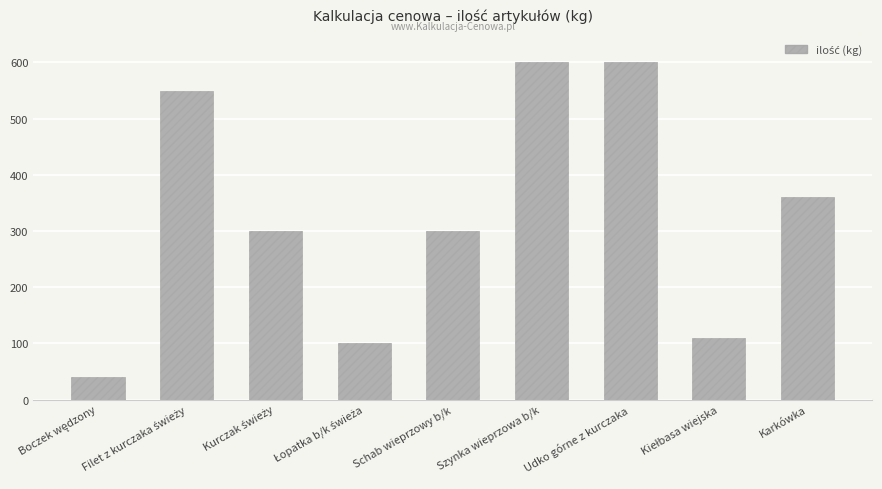

Between Szynka wieprzowa b/k and Schab wieprzowy b/k, which is larger?

Szynka wieprzowa b/k